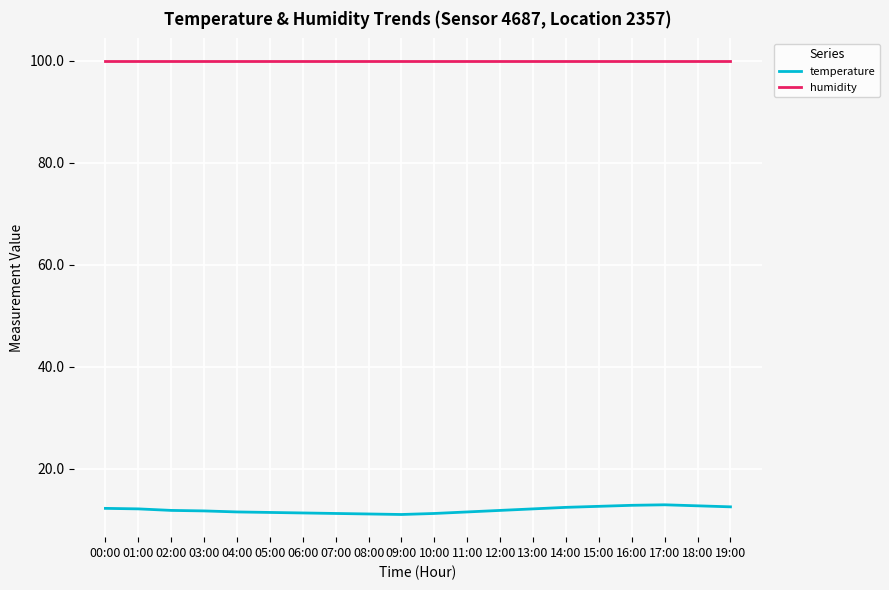

True or false: humidity and temperature cross at least once.

False